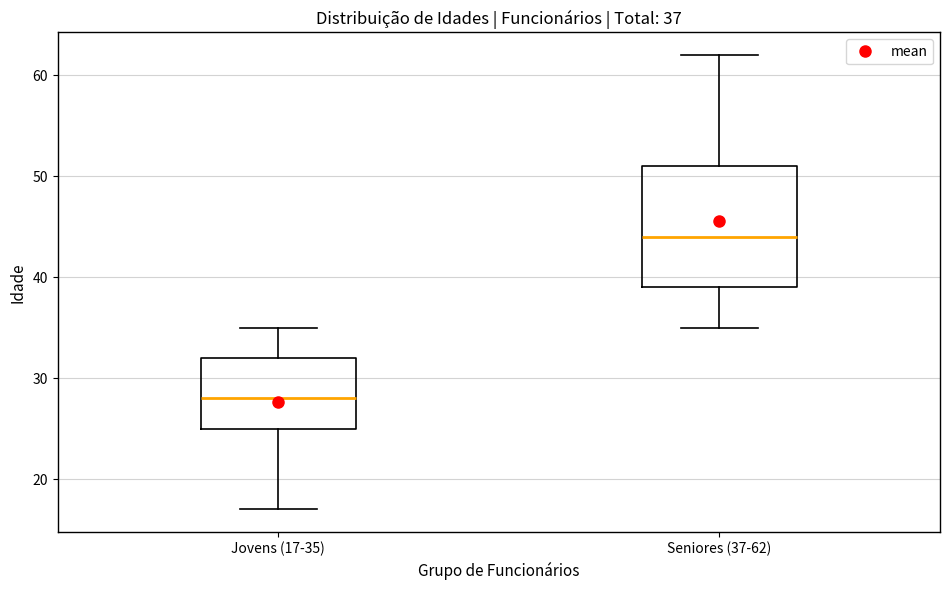

Which box's median line is the highest?

Seniores (37-62)